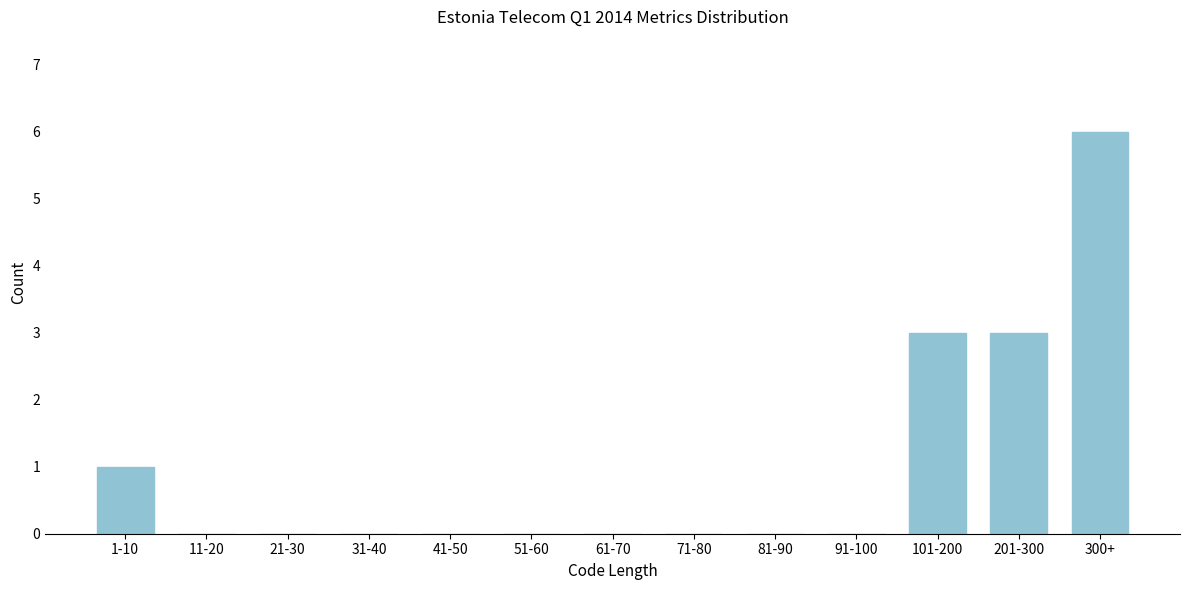

Which category has the highest value across all series?

300+